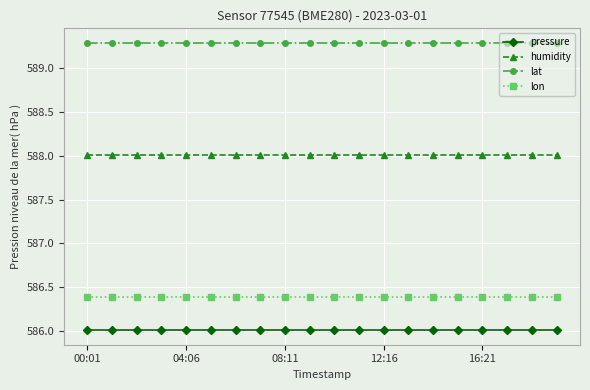

Reading left to right, transcribe all the data shown in this chart.

pressure: 586.0	586.0	586.0	586.0	586.0	586.0	586.0	586.0	586.0	586.0	586.0	586.0	586.0	586.0	586.0	586.0	586.0	586.0	586.0	586.0
humidity: 588.0	588.0	588.0	588.0	588.0	588.0	588.0	588.0	588.0	588.0	588.0	588.0	588.0	588.0	588.0	588.0	588.0	588.0	588.0	588.0
lat: 589.3	589.3	589.3	589.3	589.3	589.3	589.3	589.3	589.3	589.3	589.3	589.3	589.3	589.3	589.3	589.3	589.3	589.3	589.3	589.3
lon: 586.4	586.4	586.4	586.4	586.4	586.4	586.4	586.4	586.4	586.4	586.4	586.4	586.4	586.4	586.4	586.4	586.4	586.4	586.4	586.4